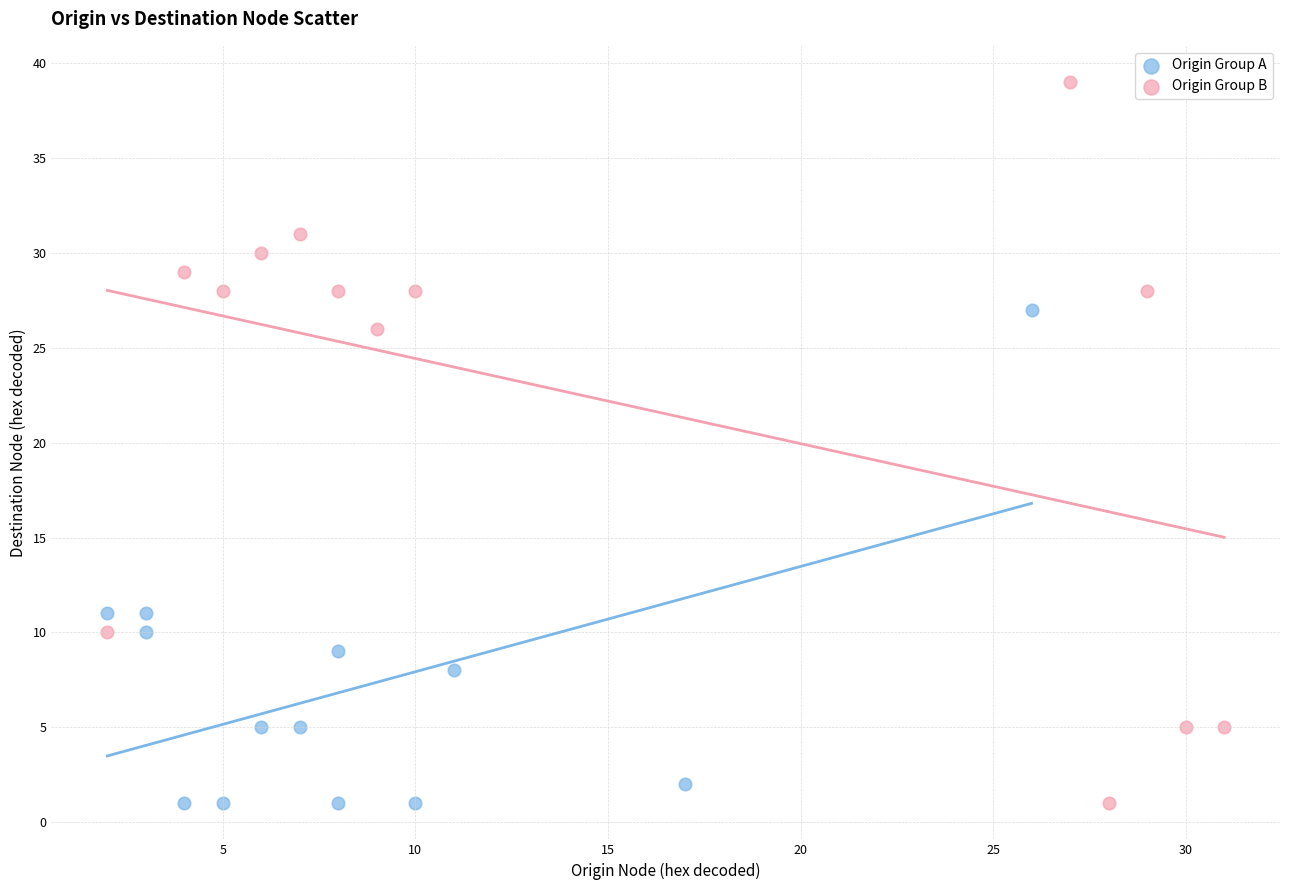

What are all the series names shown in the legend?

Origin Group A, Origin Group B